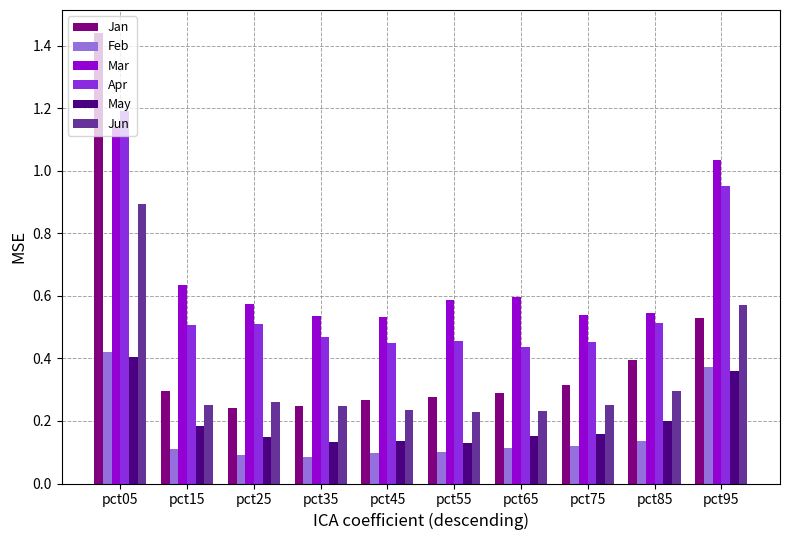

How many series are shown in this chart?

6